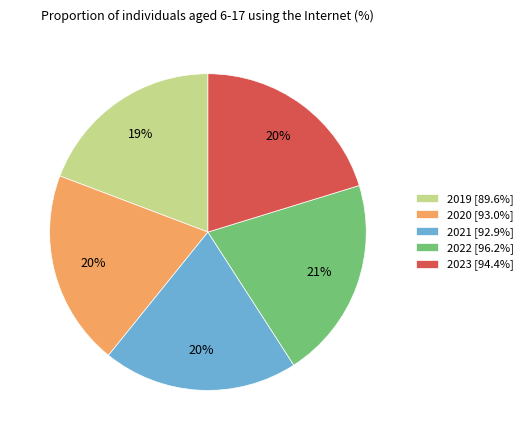

To the nearest percent, what portion does 2023 represent?

20%